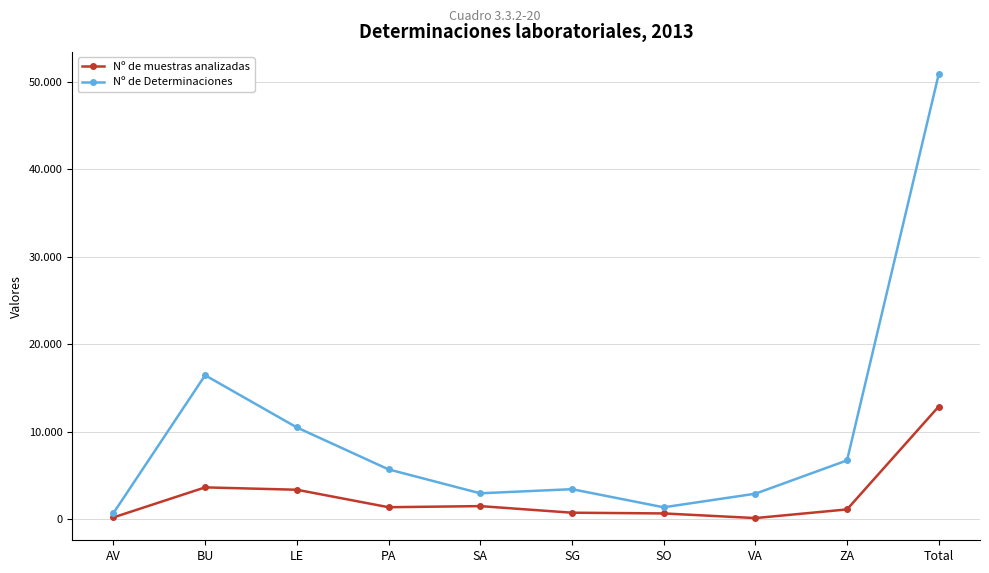

What are all the series names shown in the legend?

Nº de muestras analizadas, Nº de Determinaciones